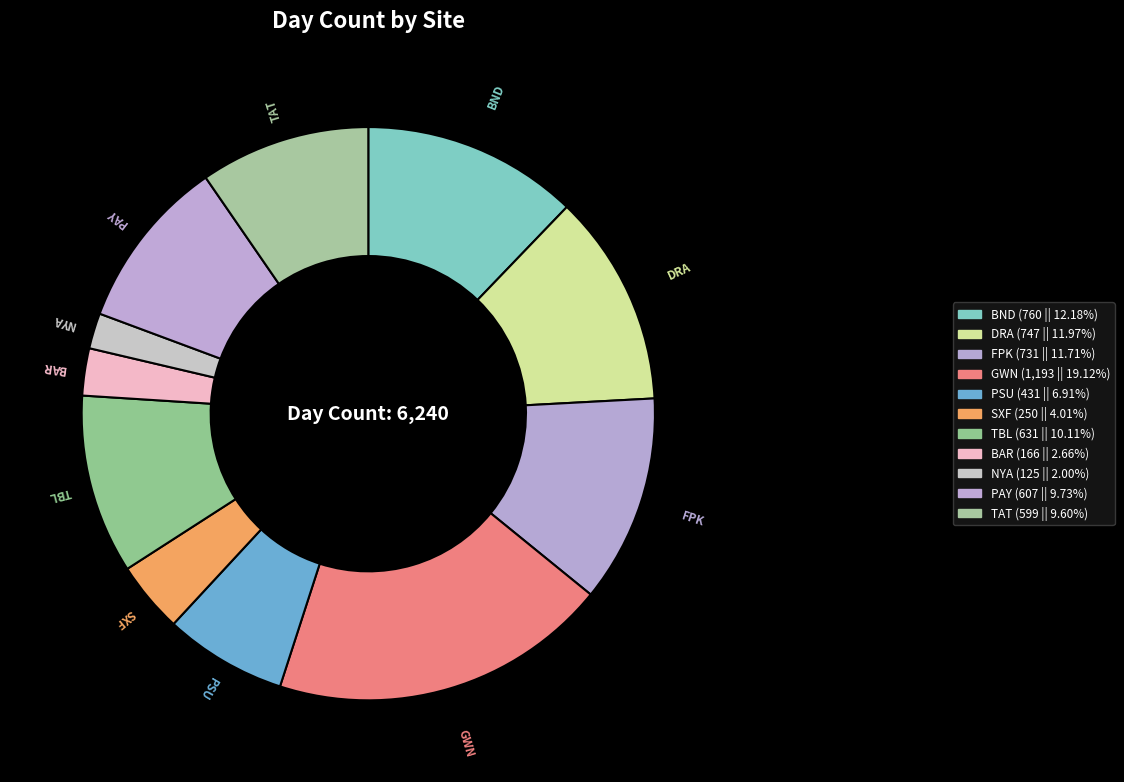

How many segments does this pie chart have?

11